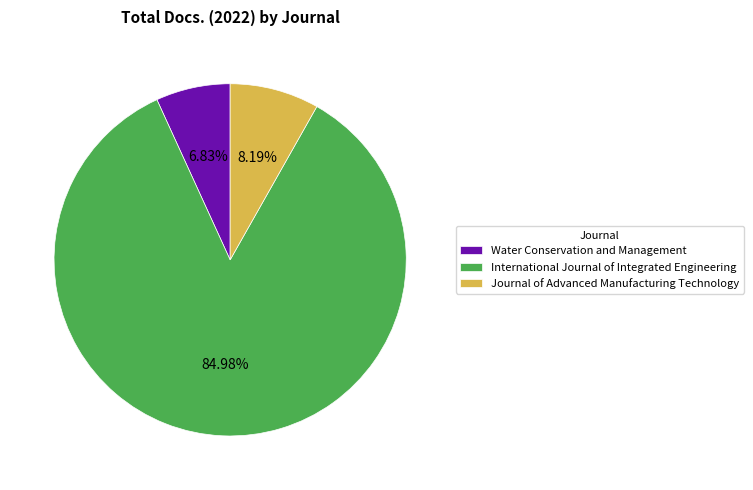

How much of the chart is everything except Water Conservation and Management?

93.2%